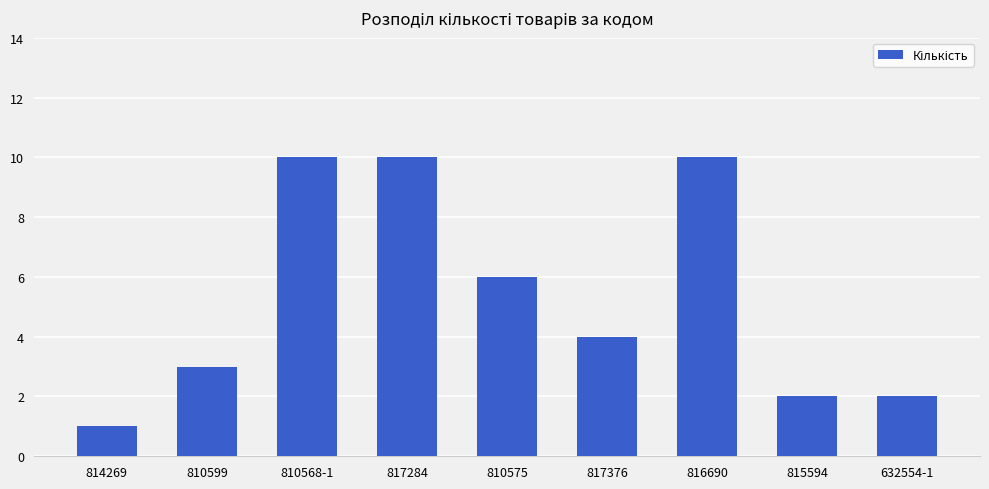

What is the smallest value displayed?

1